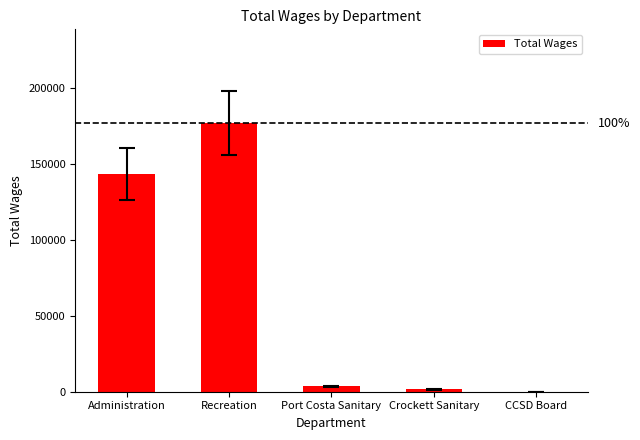

Which has a higher value, Recreation or CCSD Board?

Recreation